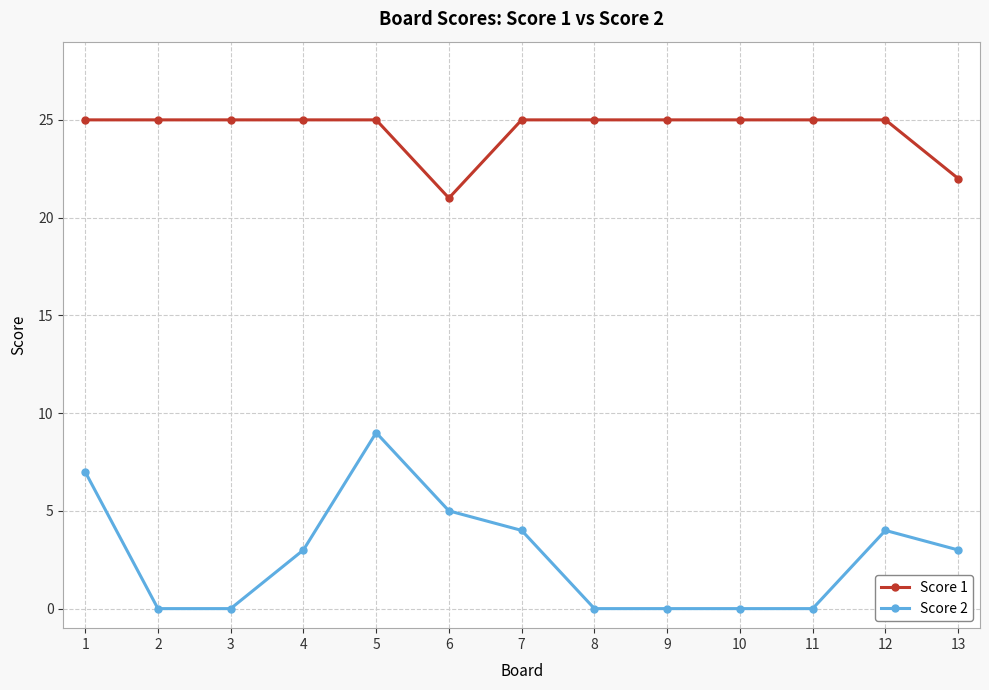

Is it true that Score 1 equals 25 at 9?

True